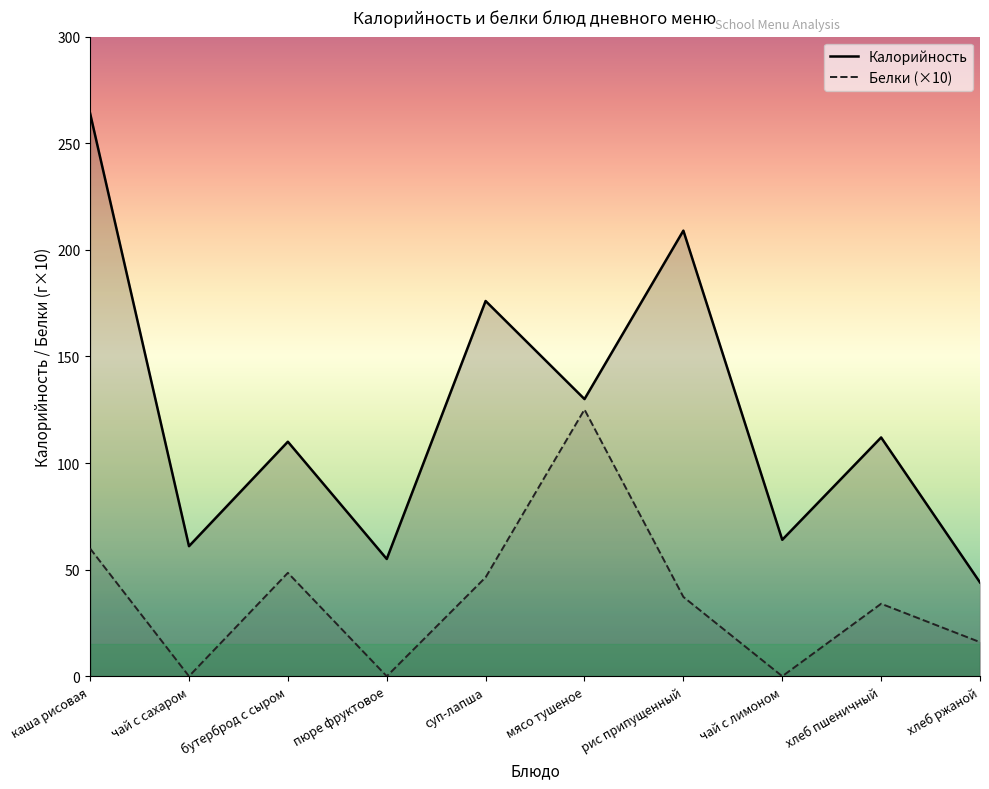

True or false: Белки has more than 2 points higher than both neighbors.

True